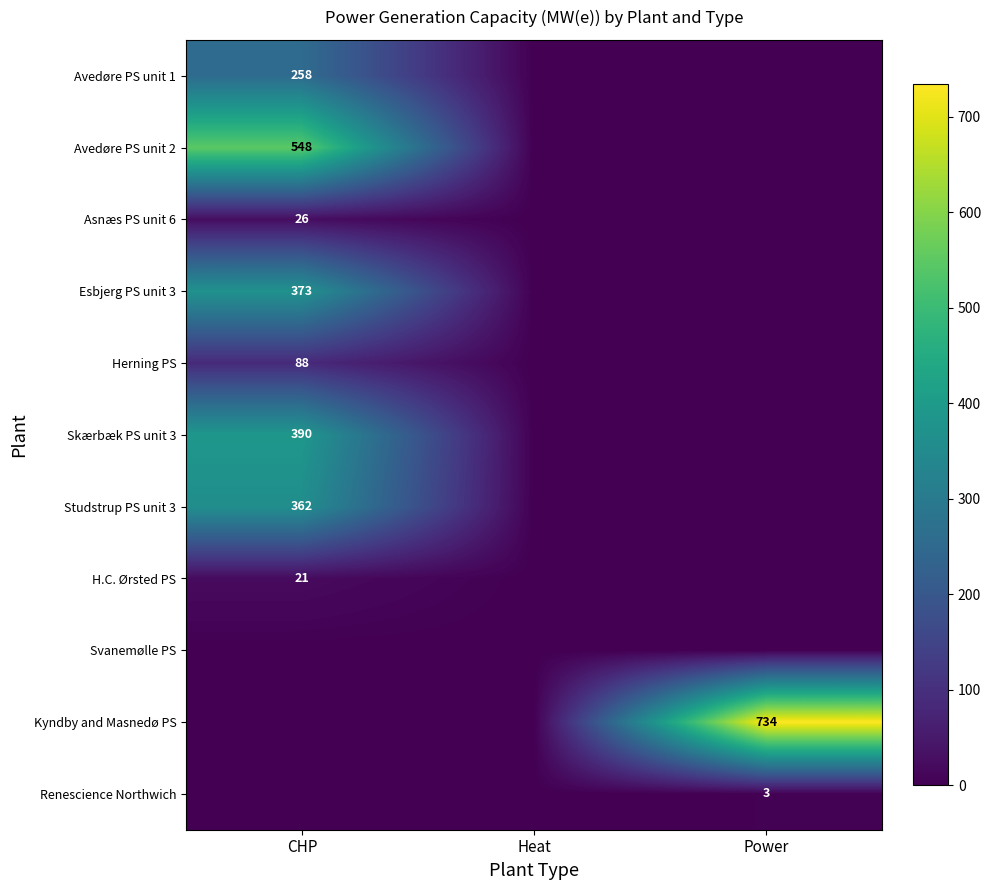

At how many categories does at least one series exceed 71?

2